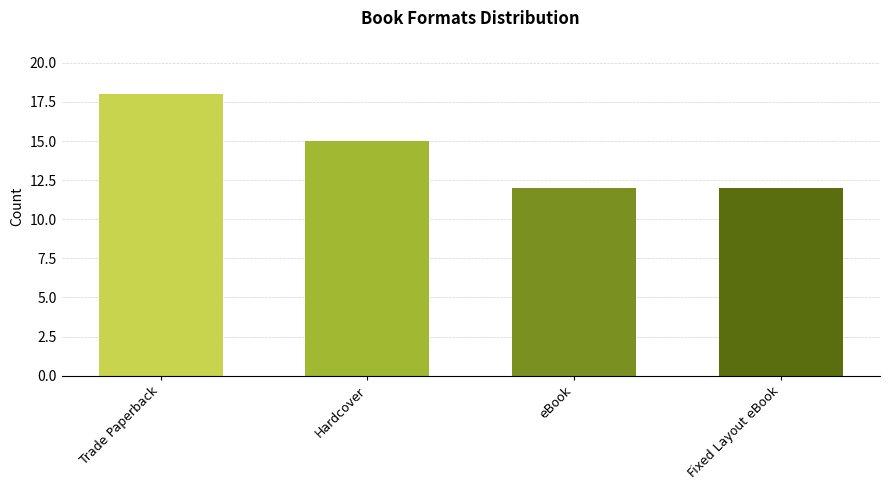

What is the value of the 3rd bar from the left?

12